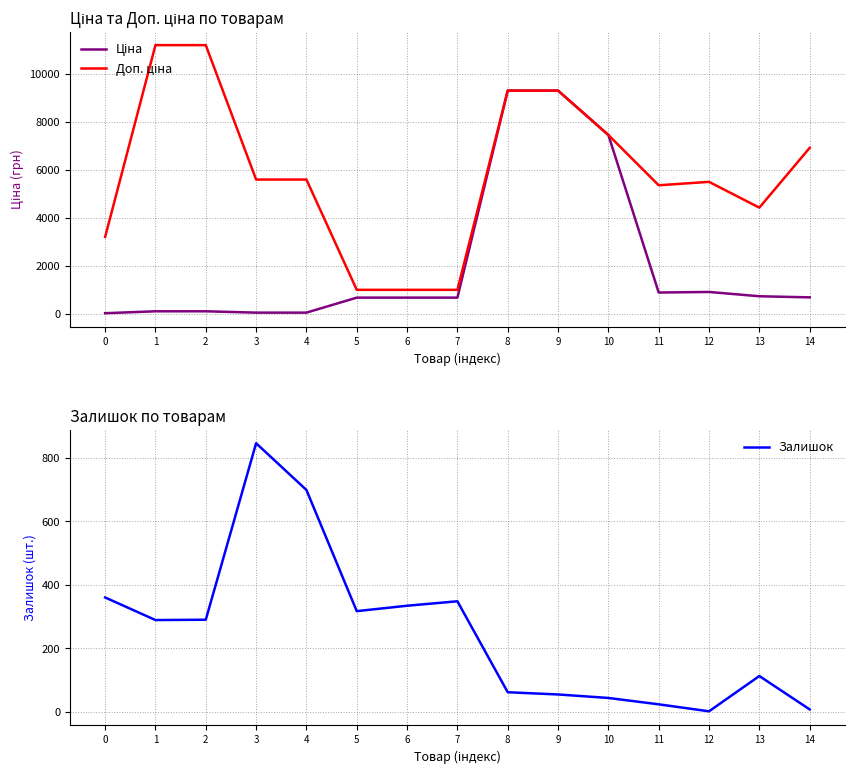

What is the average value of the Ціна series?

2111.3